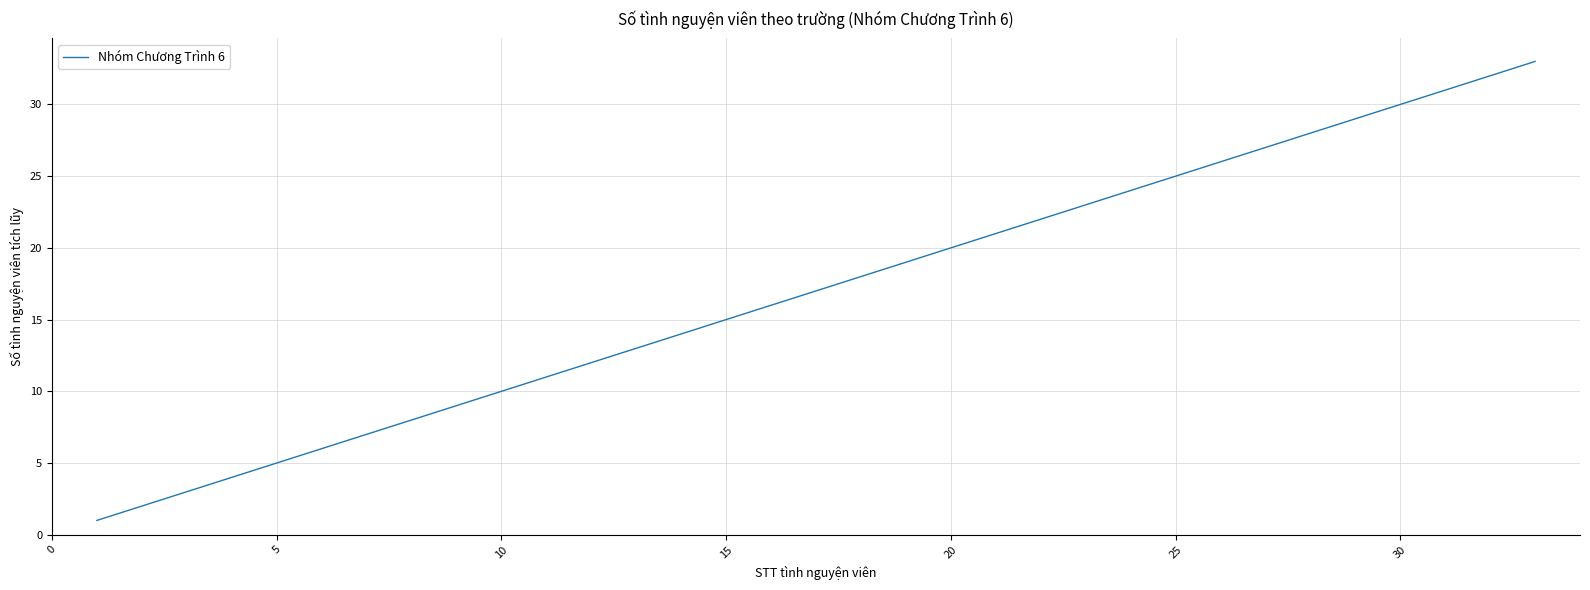

What is the difference between the maximum and minimum values?

32